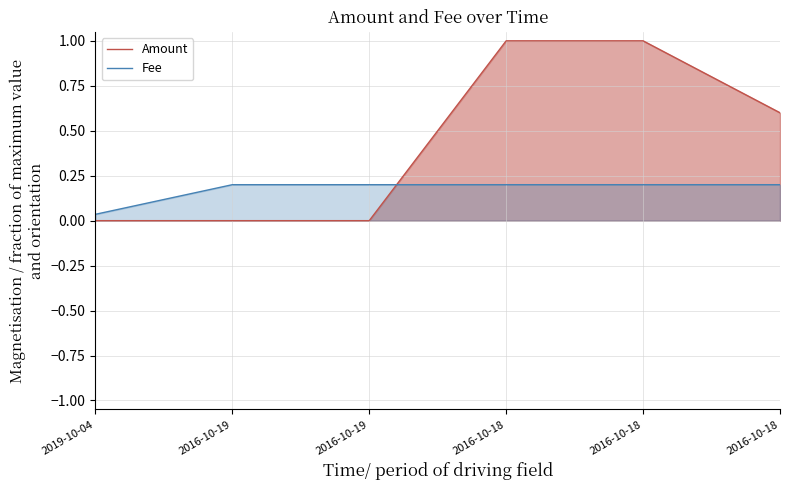

How many intersections are there between Amount and Fee?

1